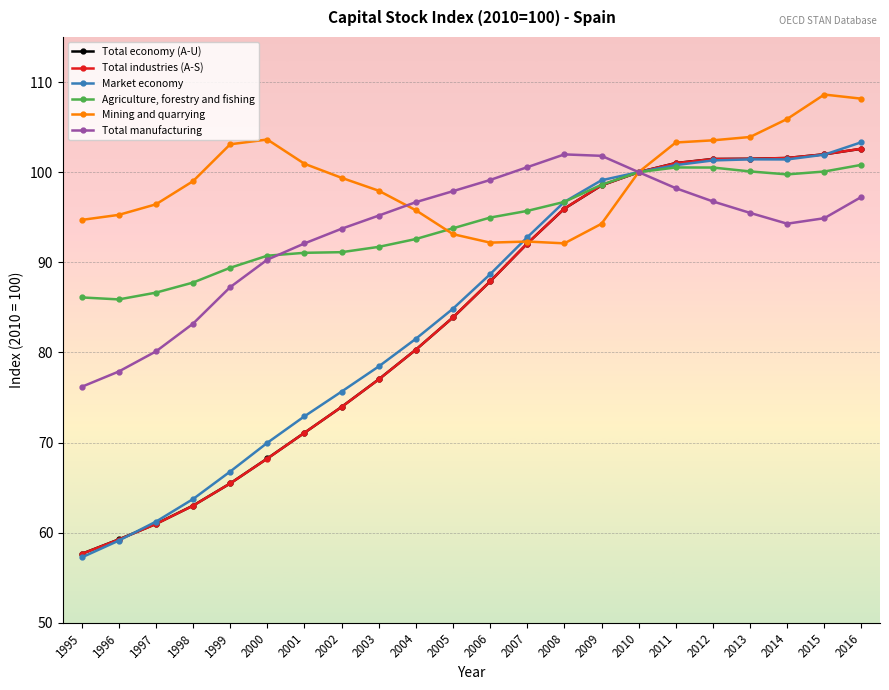

What is the value of the Total economy (A-U) point at the 7th from the left?

71.1